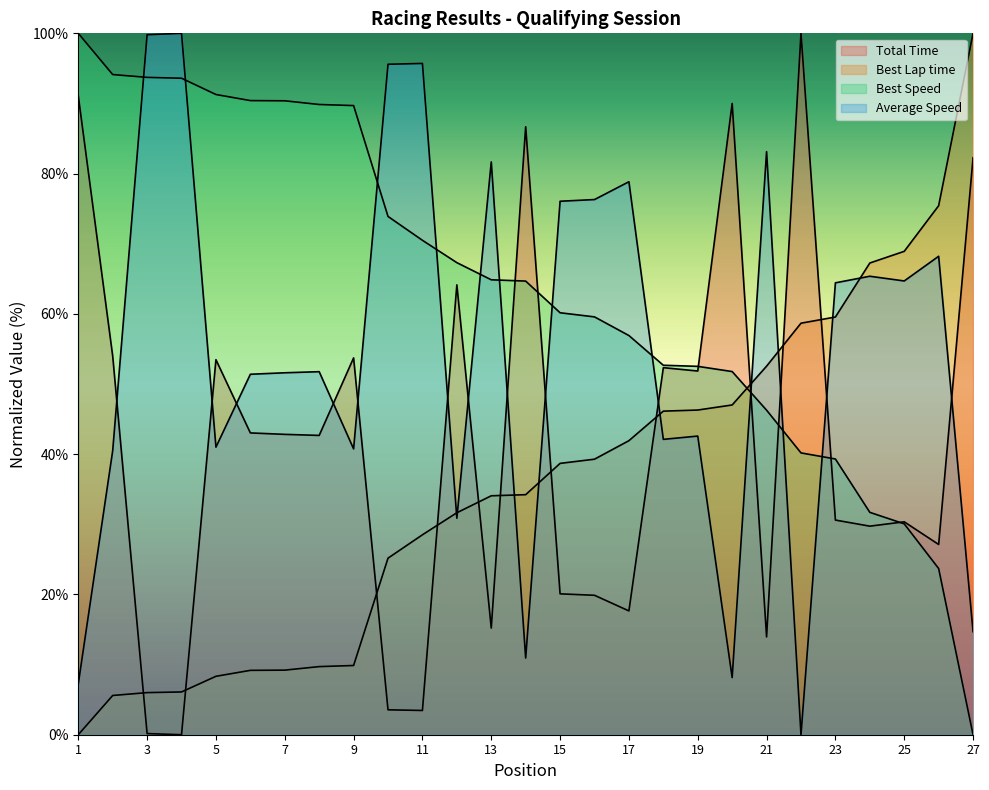

Is the value of Total Time at 4 greater than the value of Best Speed at 19?

No